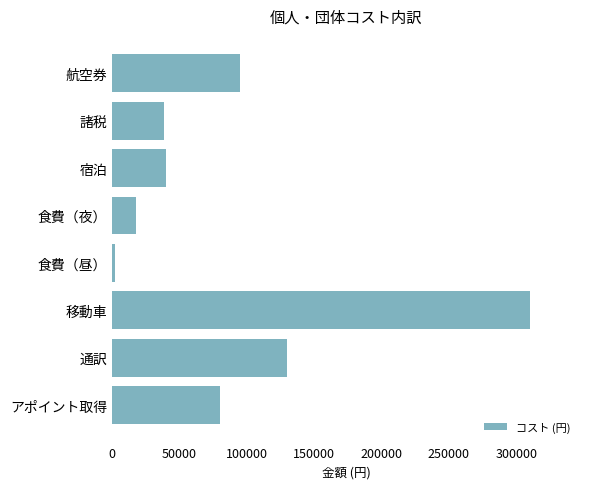

How many bars are there in total?

8